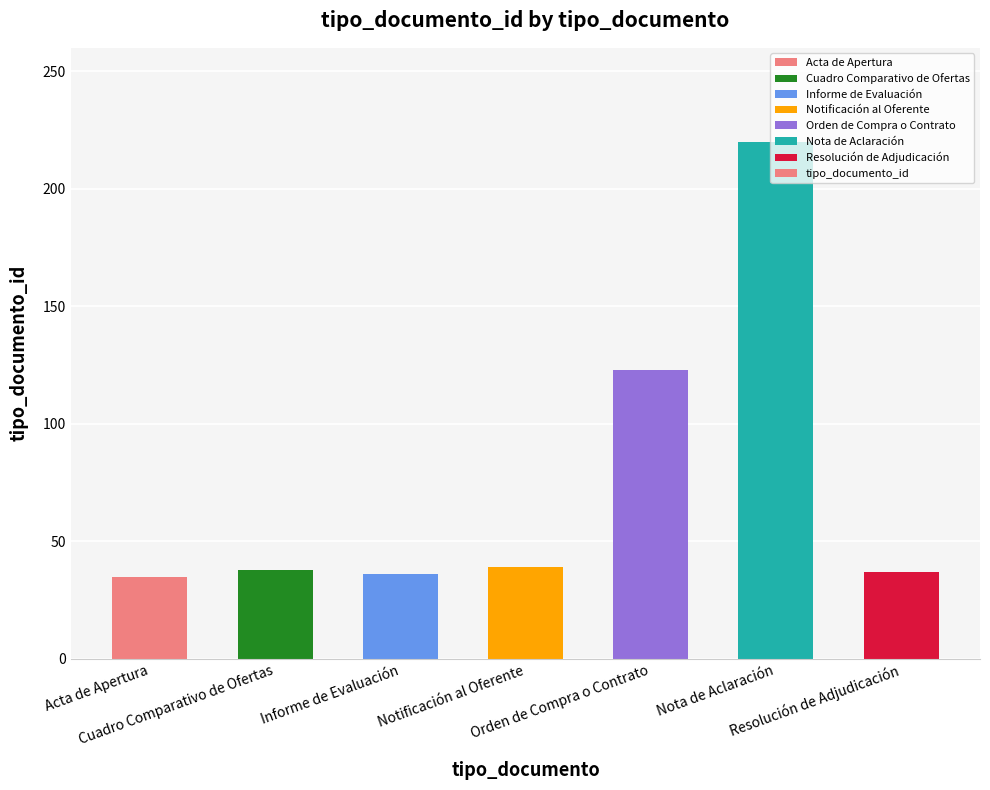

What is the ratio of the value at Notificación al Oferente to the value at Acta de Apertura?

1.1